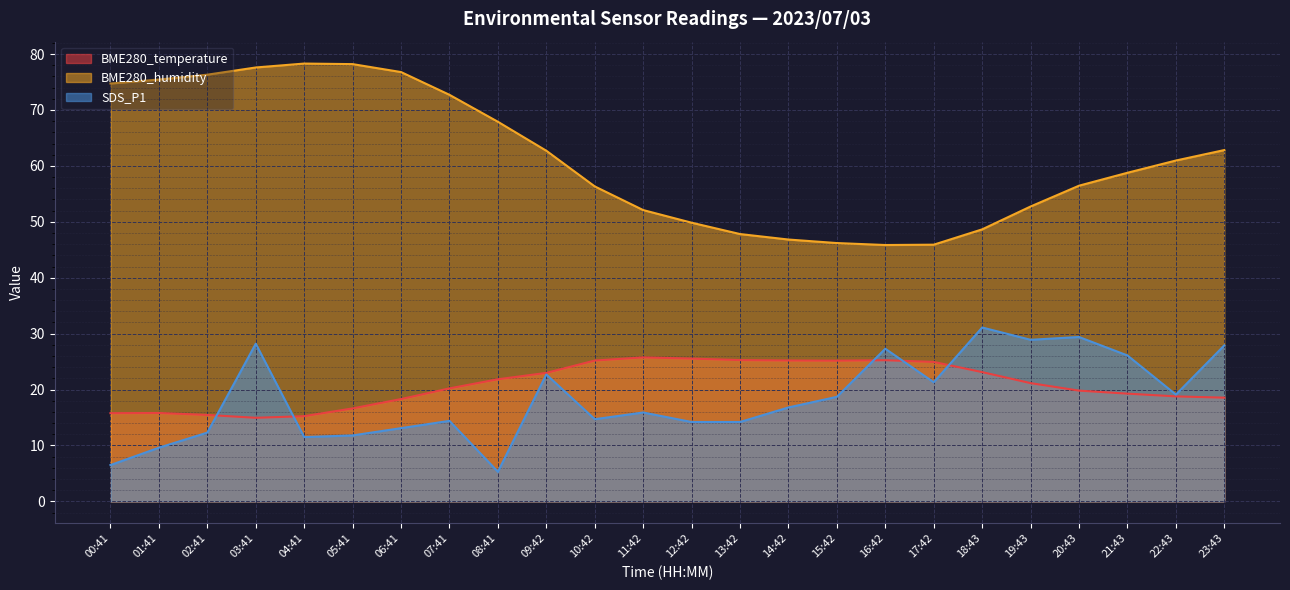

Between 07:41 and 08:41, which is larger?

08:41